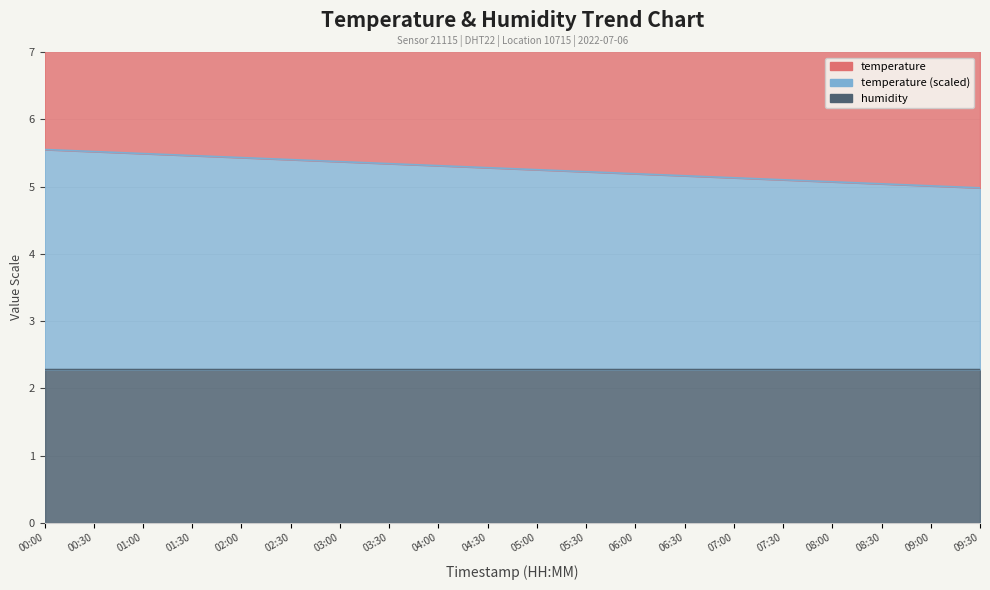

The chart shows a value of 8.7 at 09:00. True or false?

True